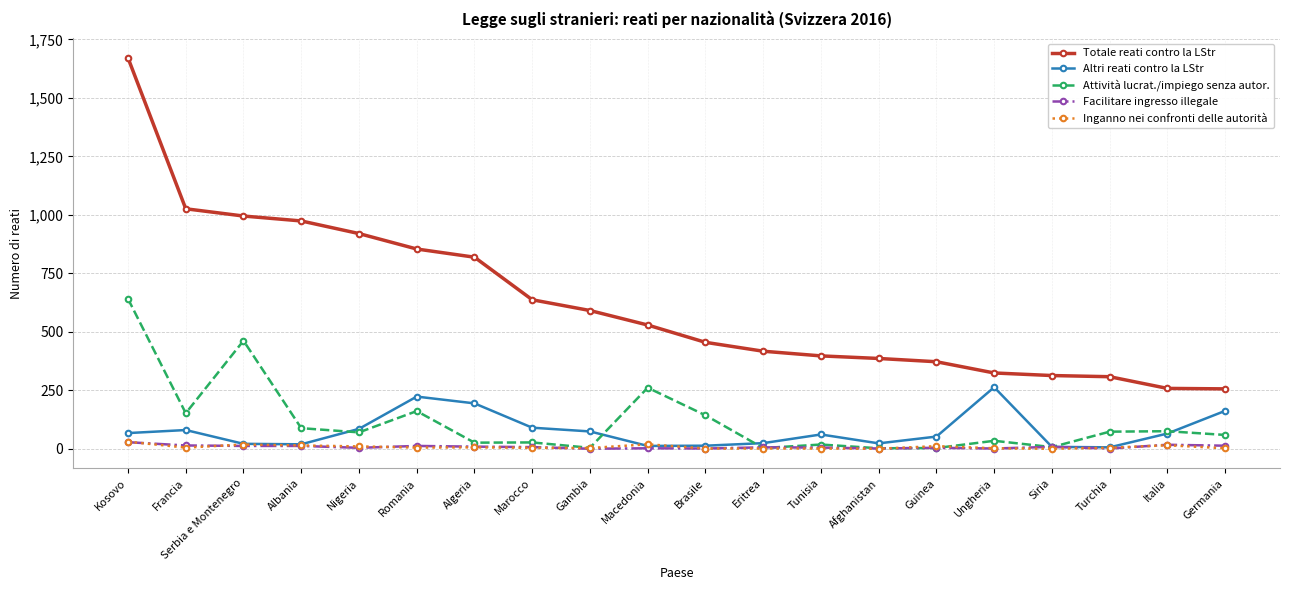

What is the value of the Facilitare ingresso illegale point at the 2nd from the left?

14